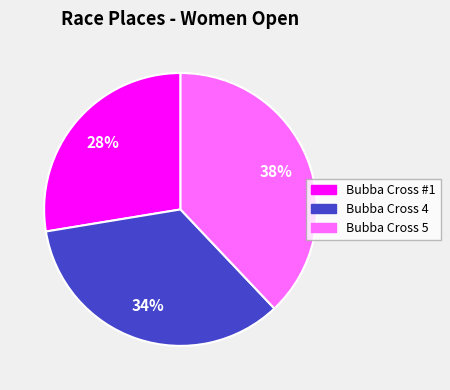

To the nearest percent, what is the difference between the largest and smallest slice percentages?

10%